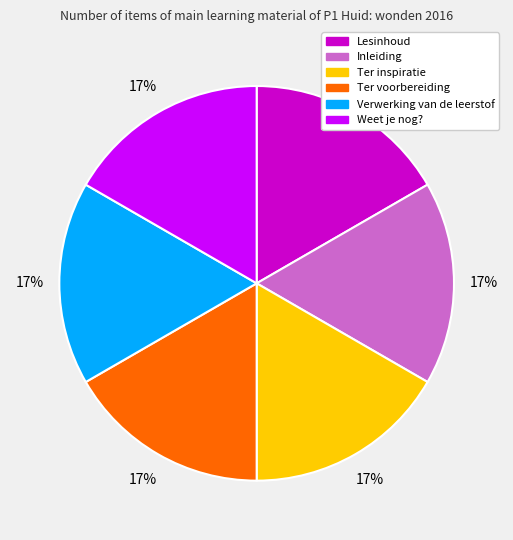

How many segments does this pie chart have?

6